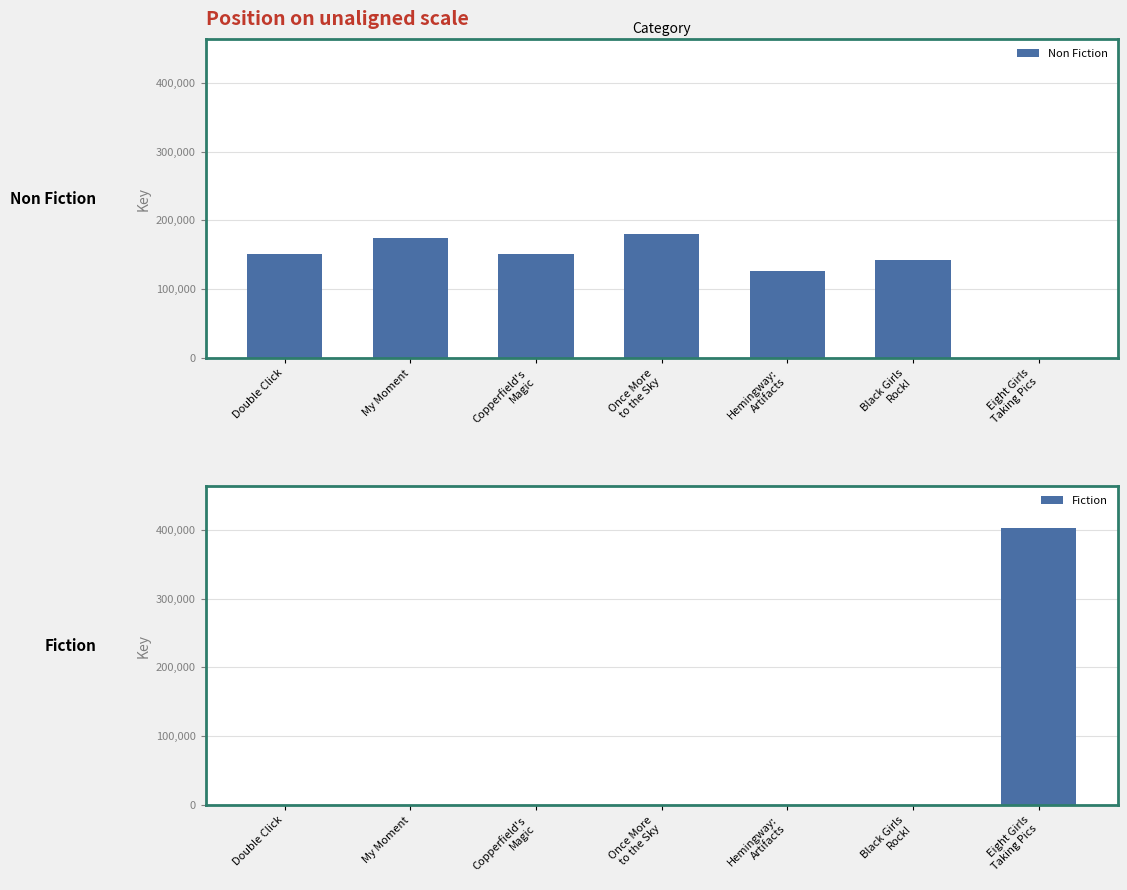

How many values in Fiction are above zero?

1